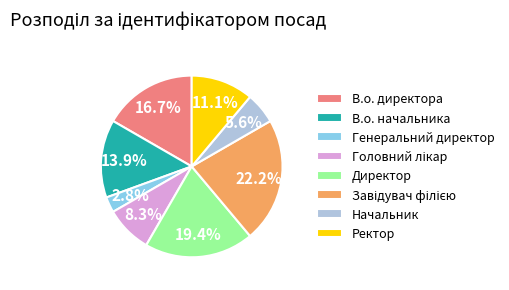

How many segments does this pie chart have?

8